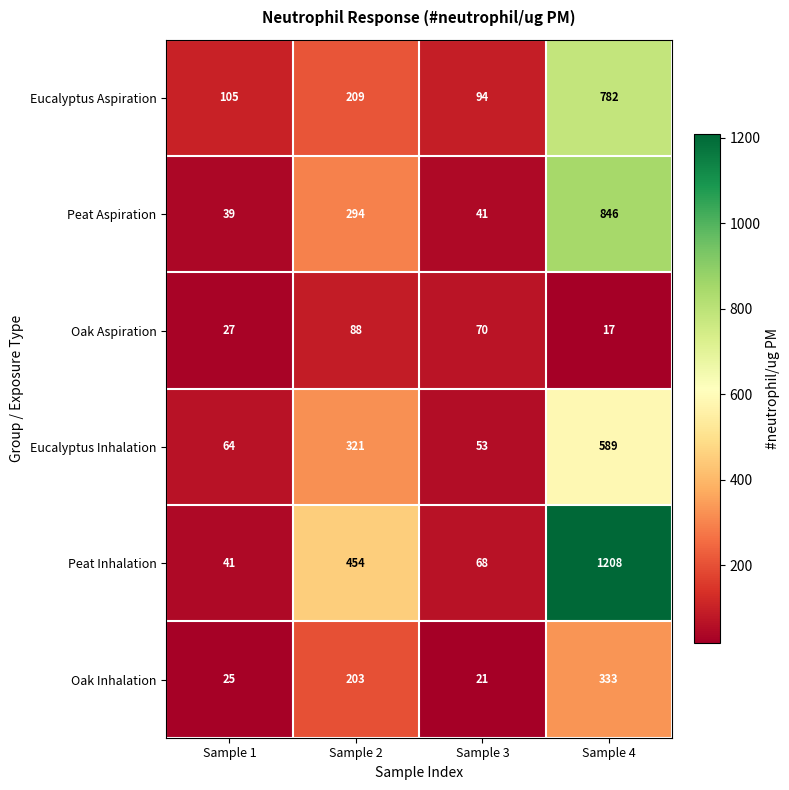

What is the sum of all Peat Inhalation values?

1771